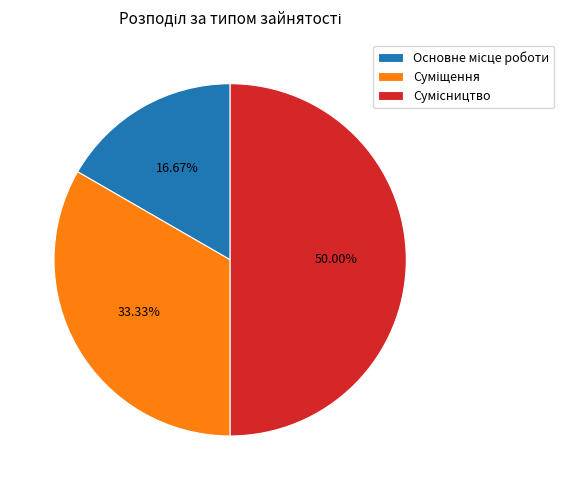

Rank the categories by value from lowest to highest.

Основне місце роботи, Суміщення, Сумісництво